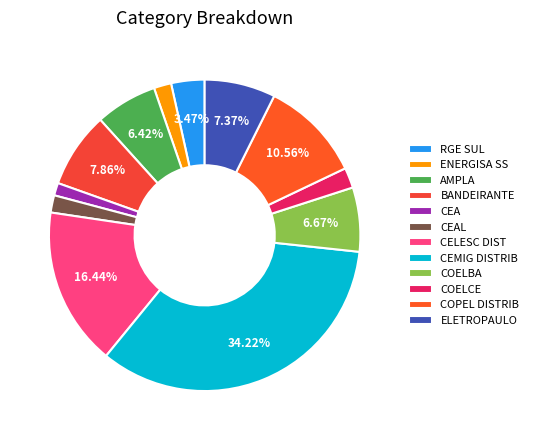

How many segments does this pie chart have?

12